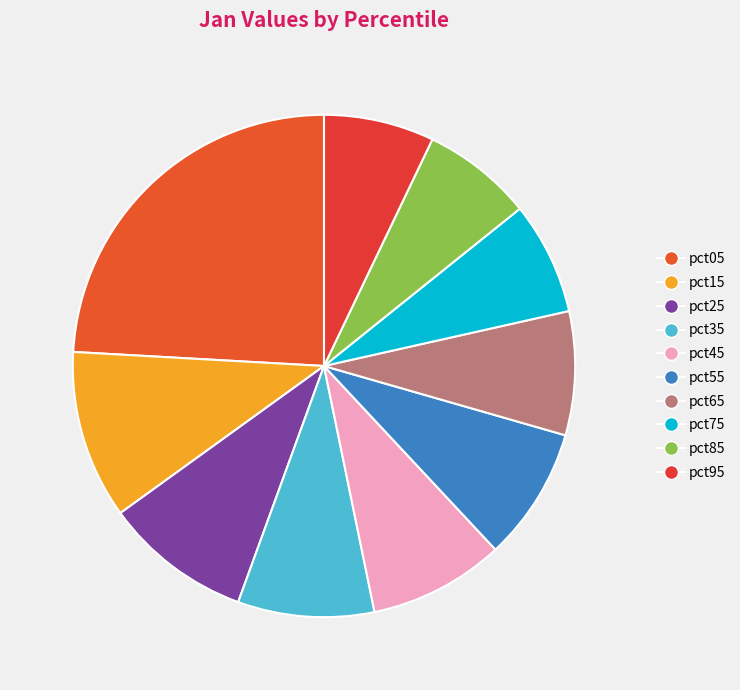

Rank the categories by value from highest to lowest.

pct05, pct15, pct25, pct35, pct45, pct55, pct65, pct75, pct85, pct95